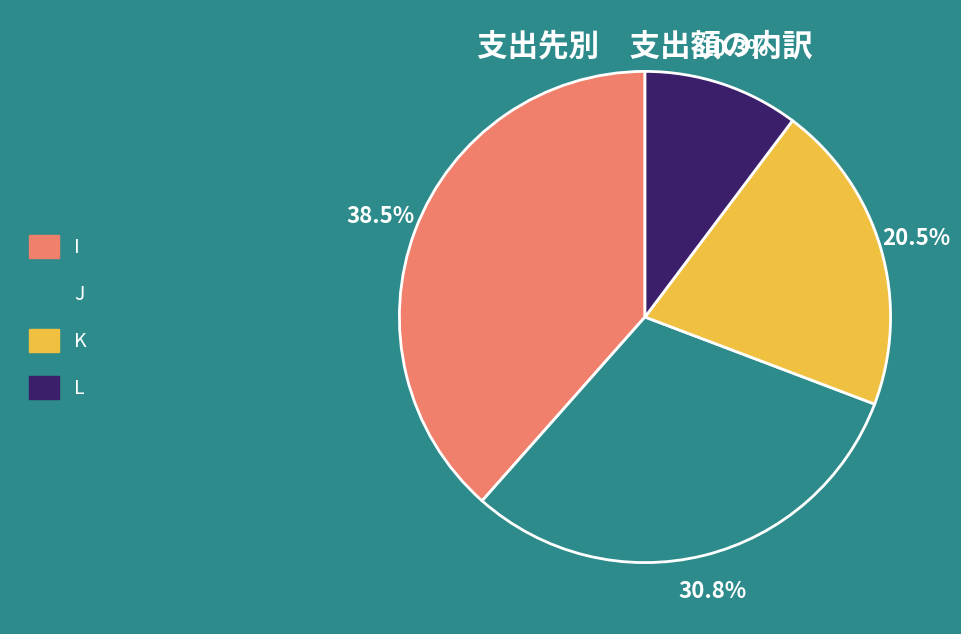

Which slice is the largest?

I